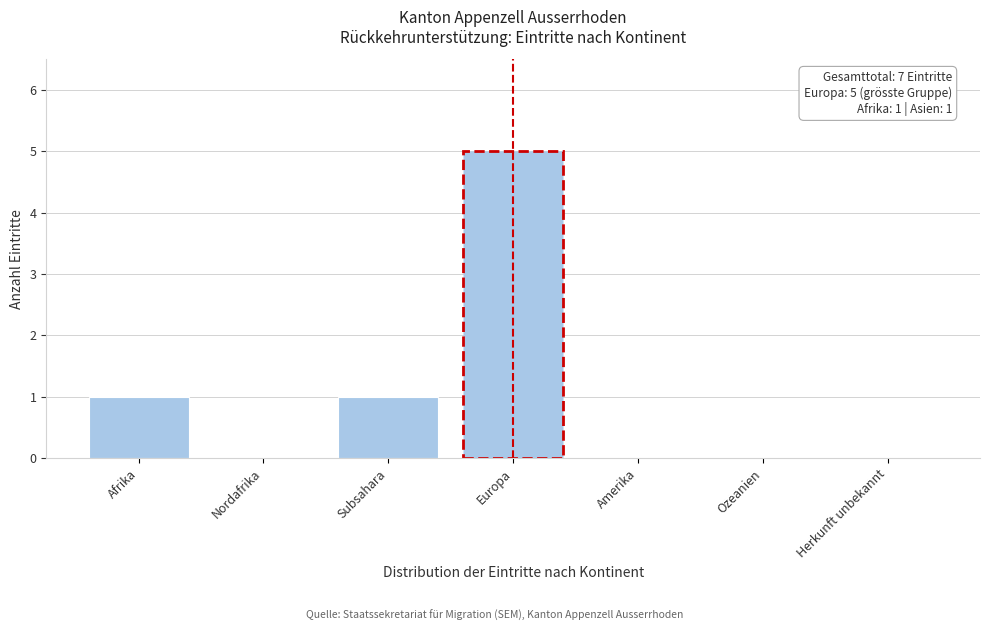

Reading left to right, transcribe all the data shown in this chart.

Afrika=1	Nordafrika=0	Subsahara=1	Europa=5	Amerika=0	Ozeanien=0	Herkunft unbekannt=0